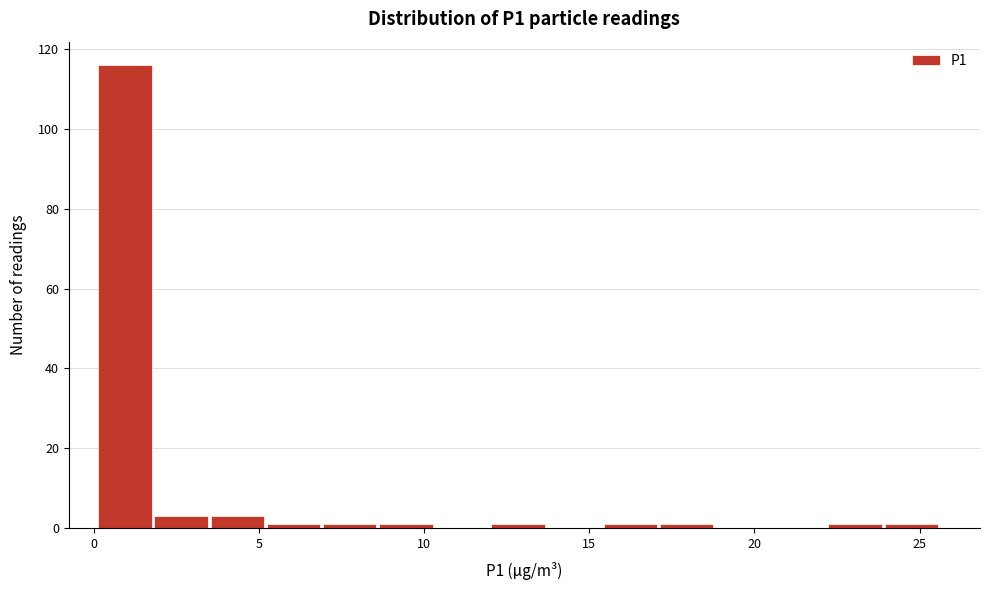

Read against the x-axis, roughly where is the centre of the tallest bar?

1.0